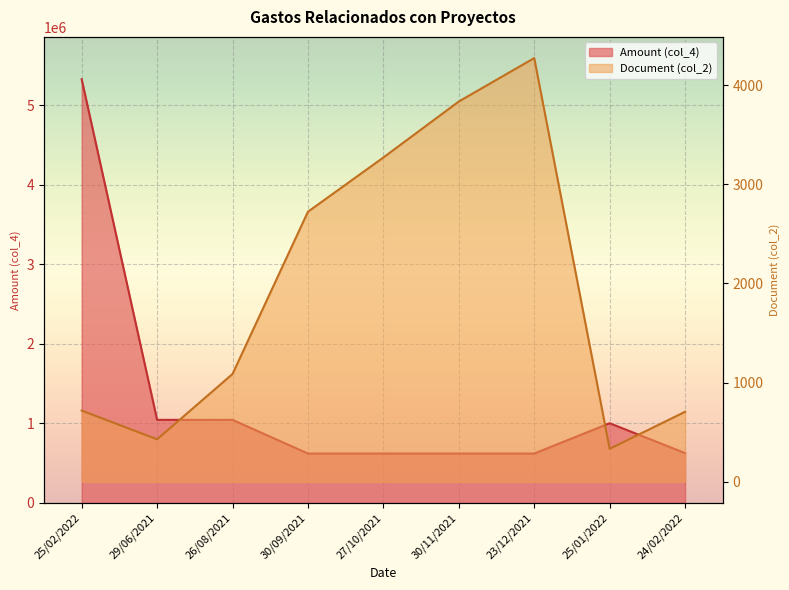

Does the chart display data point markers on the line(s)?

No